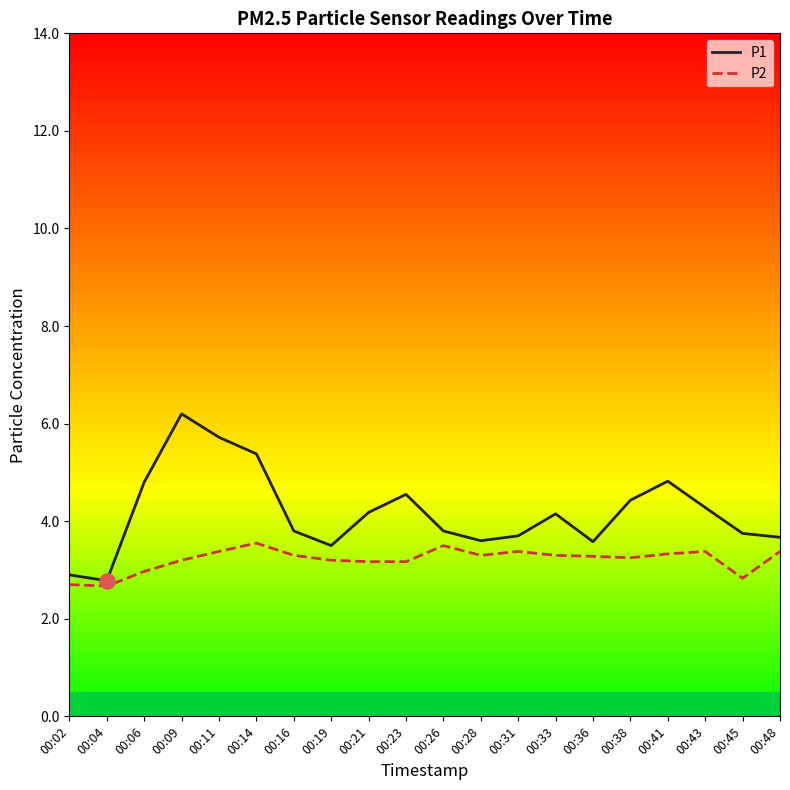

Which series has the largest total across all categories?

P1